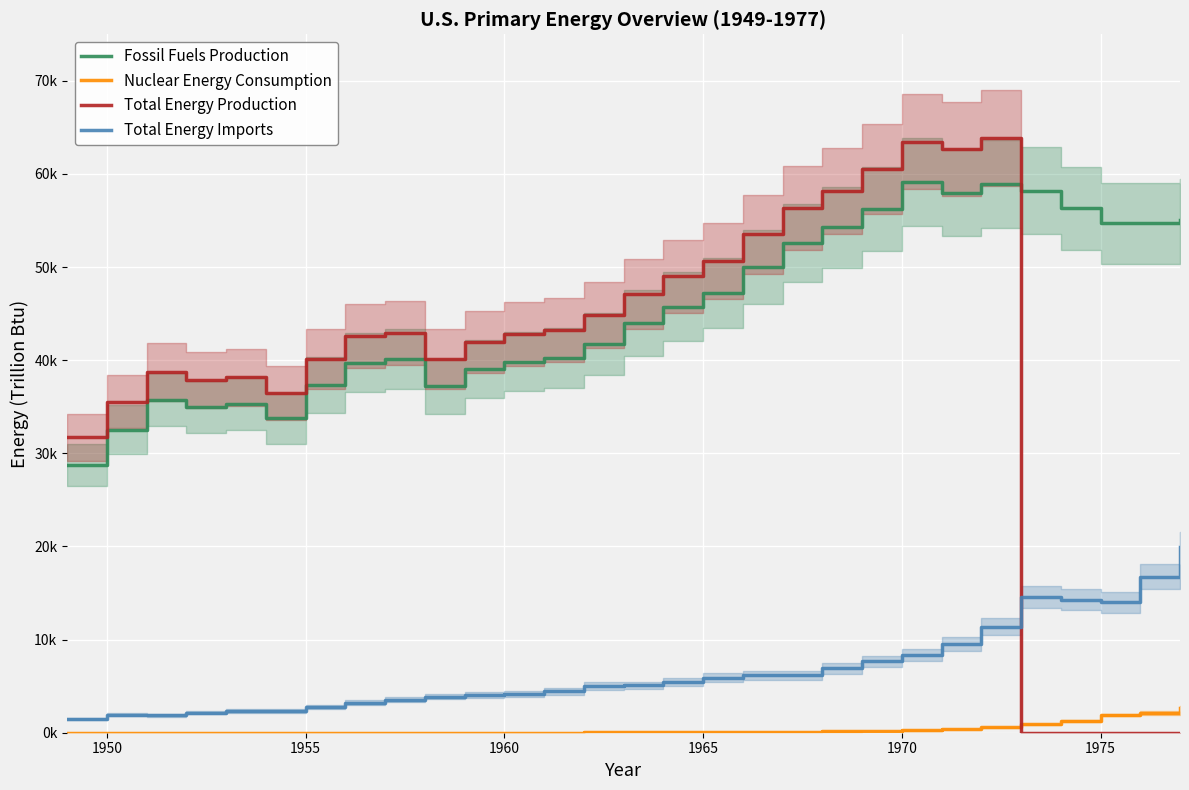

What is the approximate value of Fossil Fuels Production at 1965?

47205.3